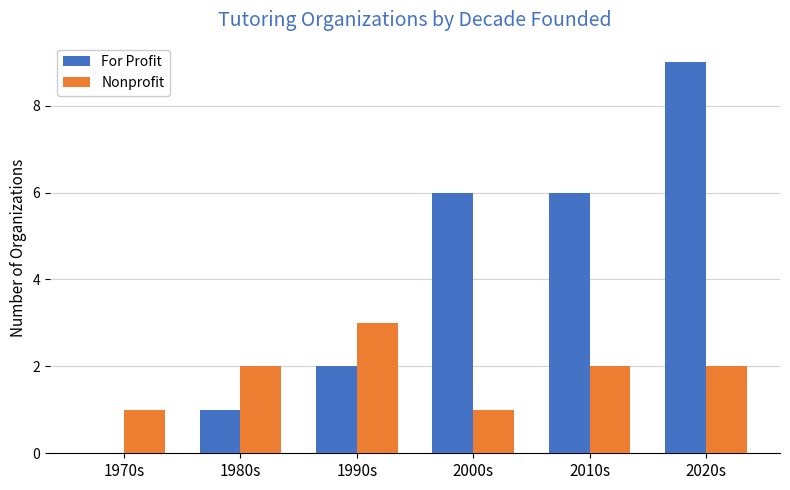

What value does the Nonprofit series have at 1980s?

2